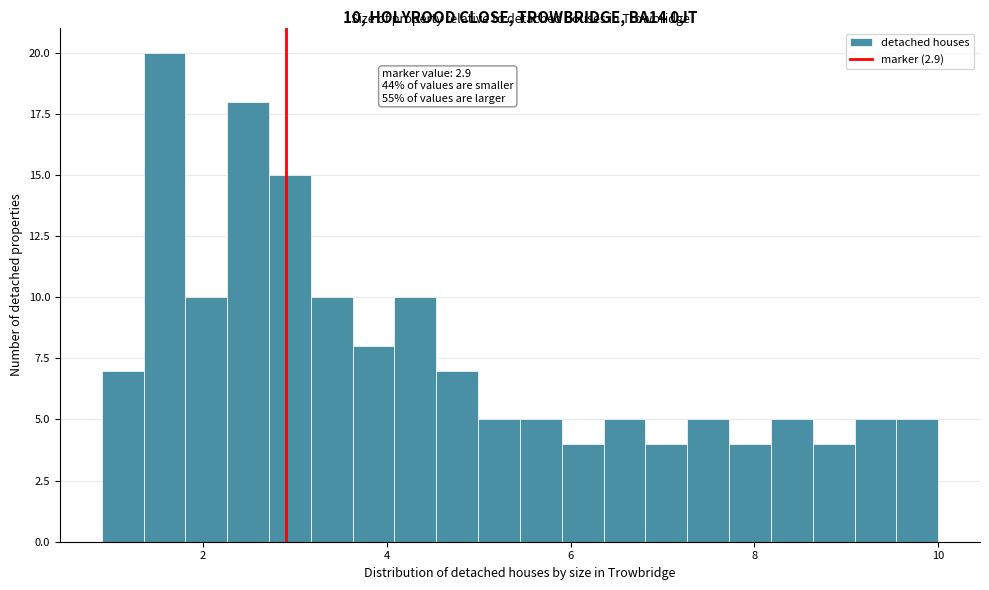

Read against the x-axis, roughly where is the centre of the tallest bar?

1.6